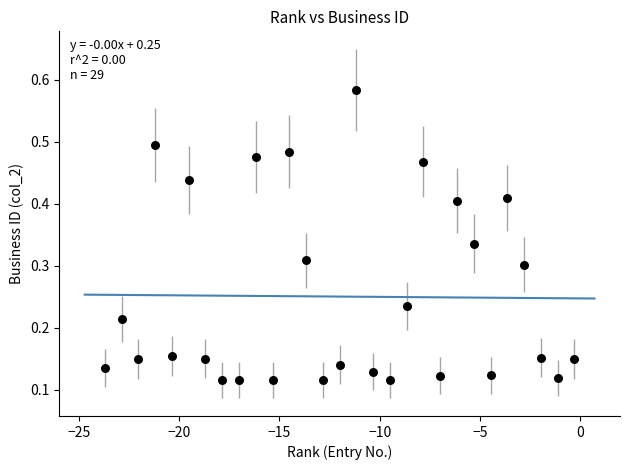

What is the range of X values (max minus min)?

23.4